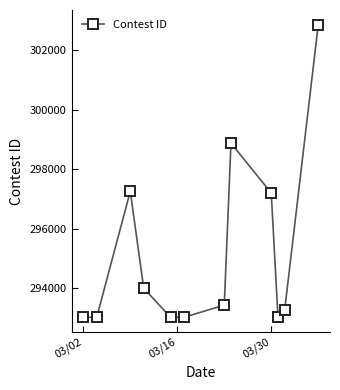

What is the minimum value shown in the chart?

293030